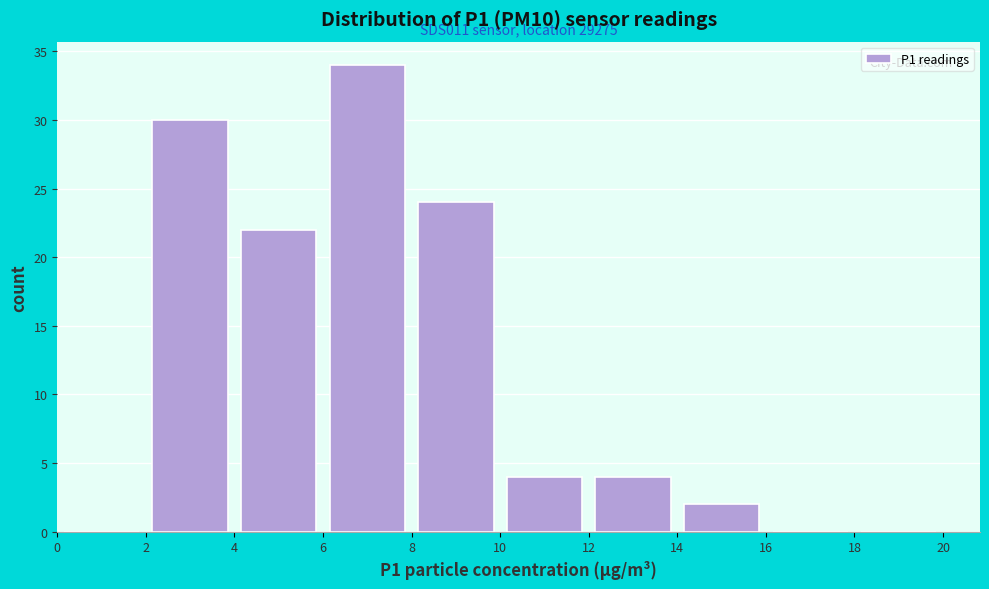

Which range on the x-axis has the tallest bar?

6 to 8